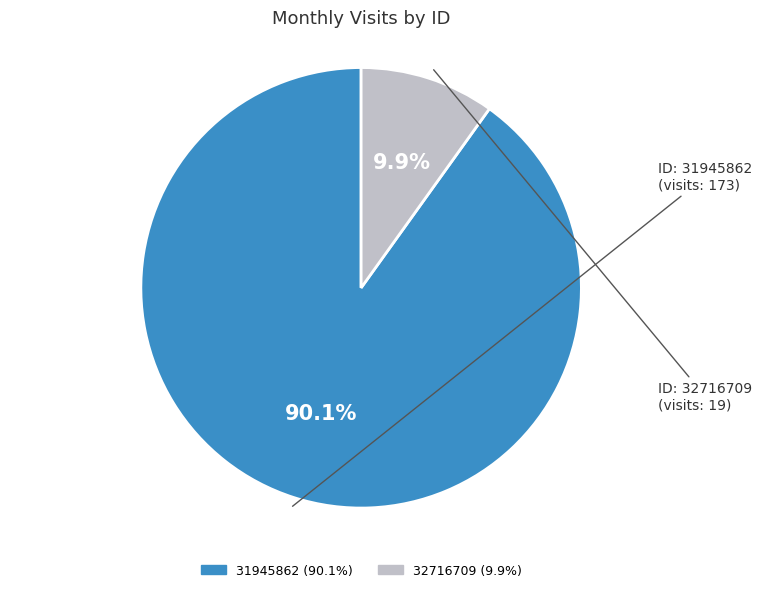

True or false: 32716709 accounts for 10% of the total.

True